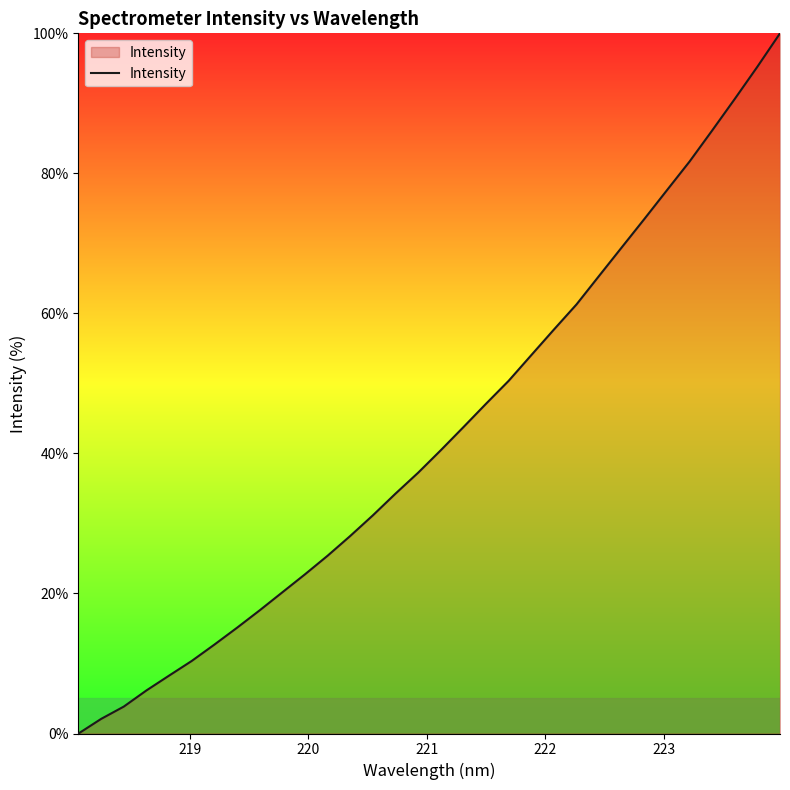

What is the maximum value shown in the chart?

100.0